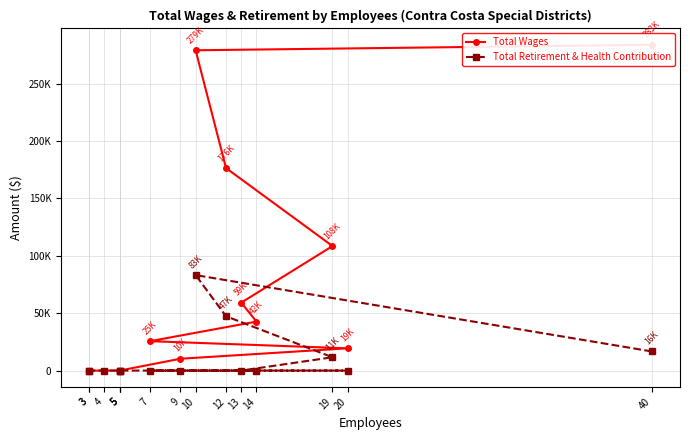

Where is Total Retirement & Health Contribution nearest to the value 41596?

12